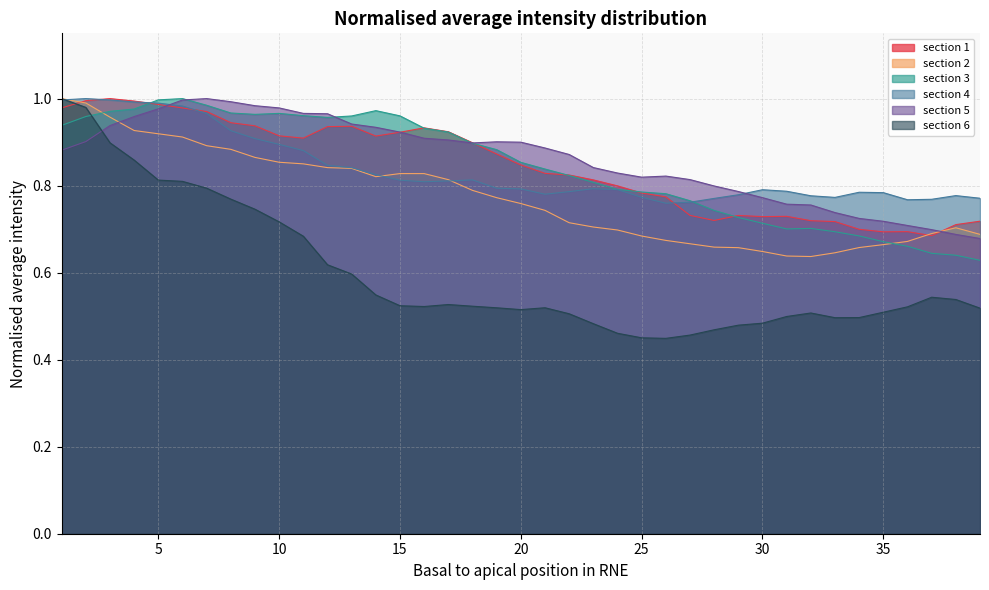

What is the value of the section 6 point at the 1st from the left?

1.0